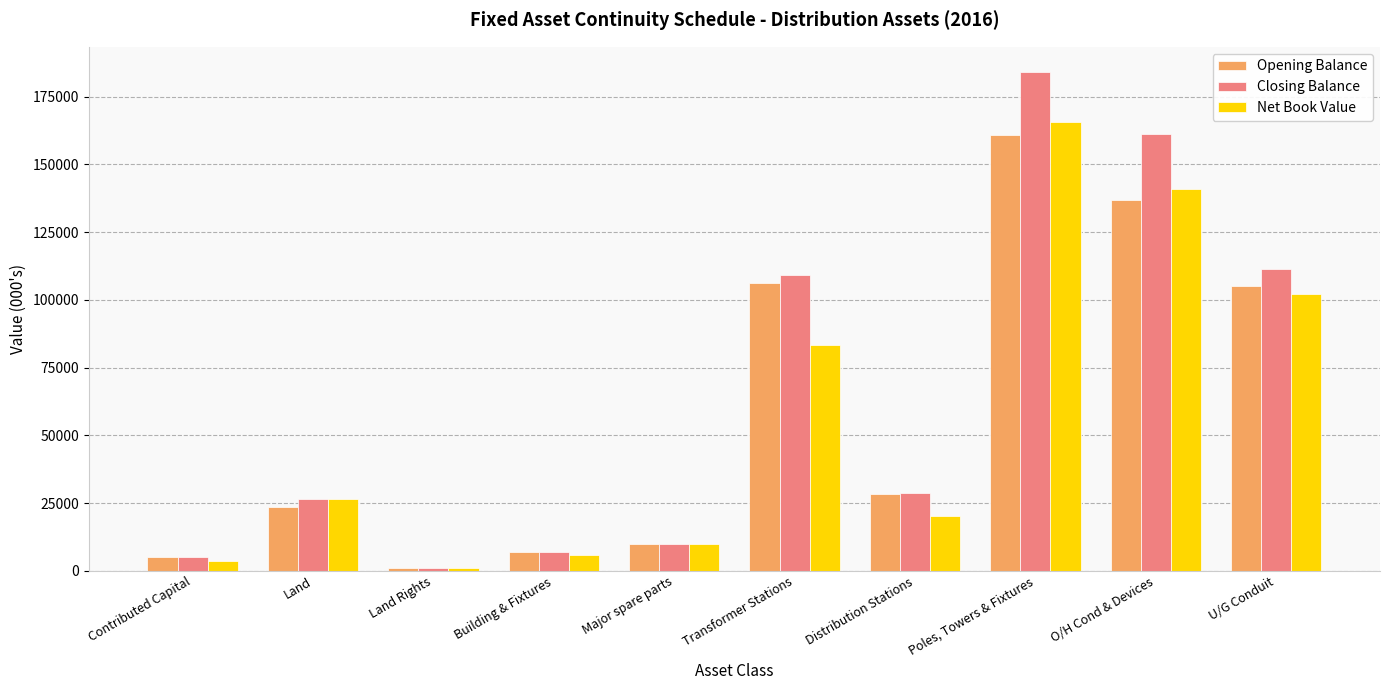

How many bars are there in total?

30